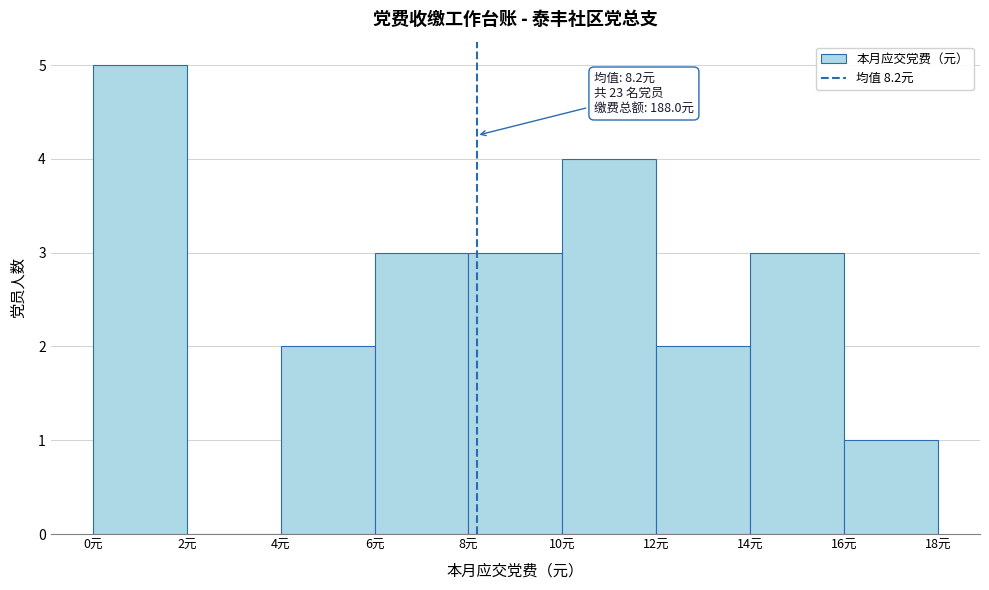

Over which range of the x-axis is the bar tallest?

0 to 2